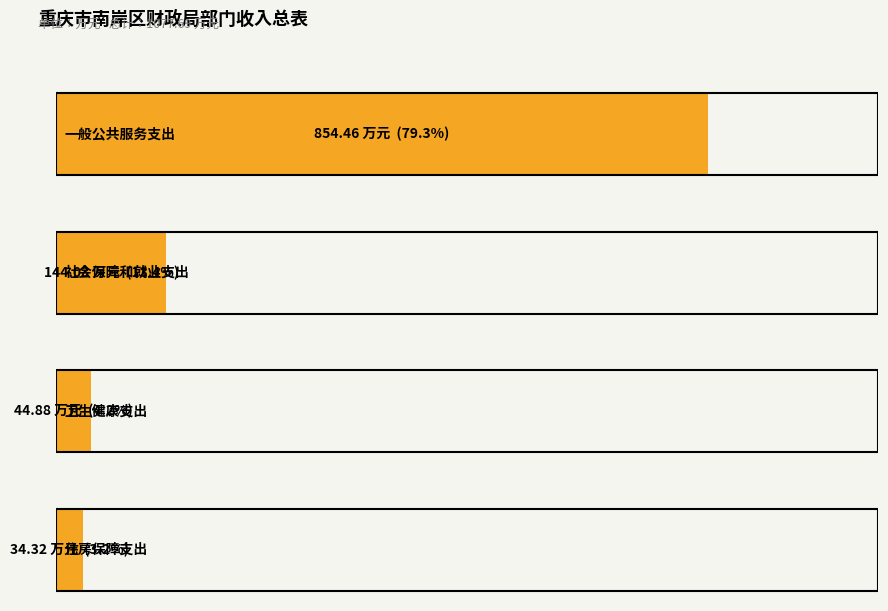

What position from the right is 卫生健康支出?

2